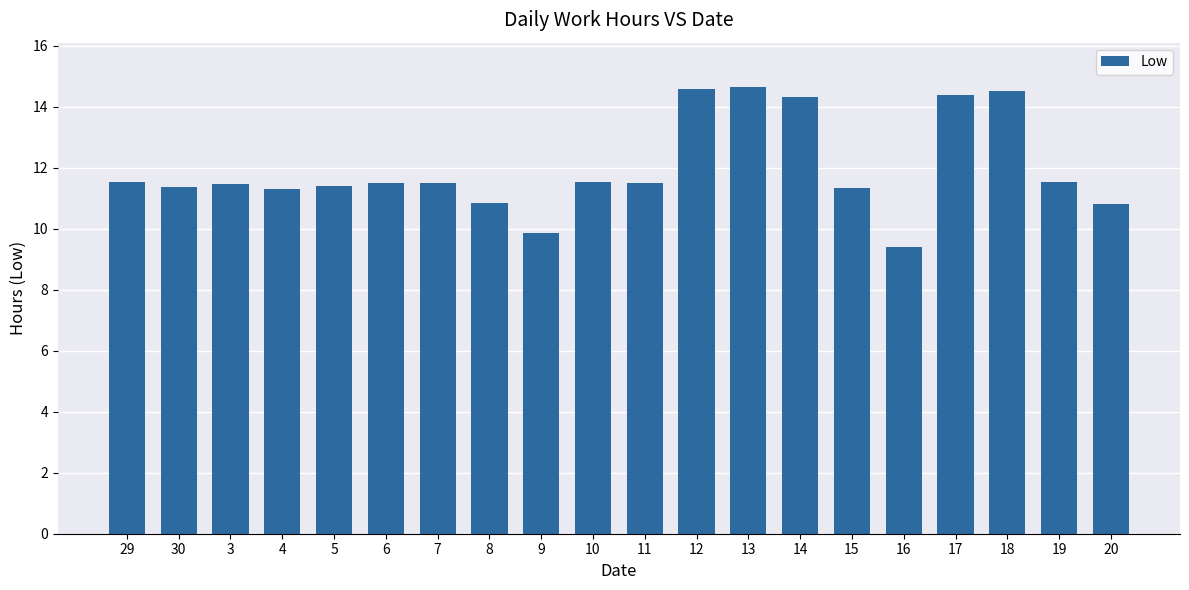

Which has a higher value, 11 or 17?

17